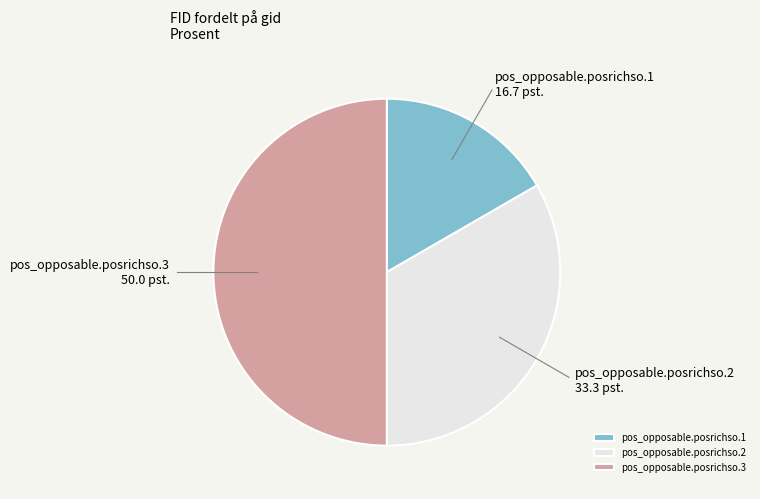

Combined, do pos_opposable.posrichso.1 and pos_opposable.posrichso.3 account for over 50%?

Yes